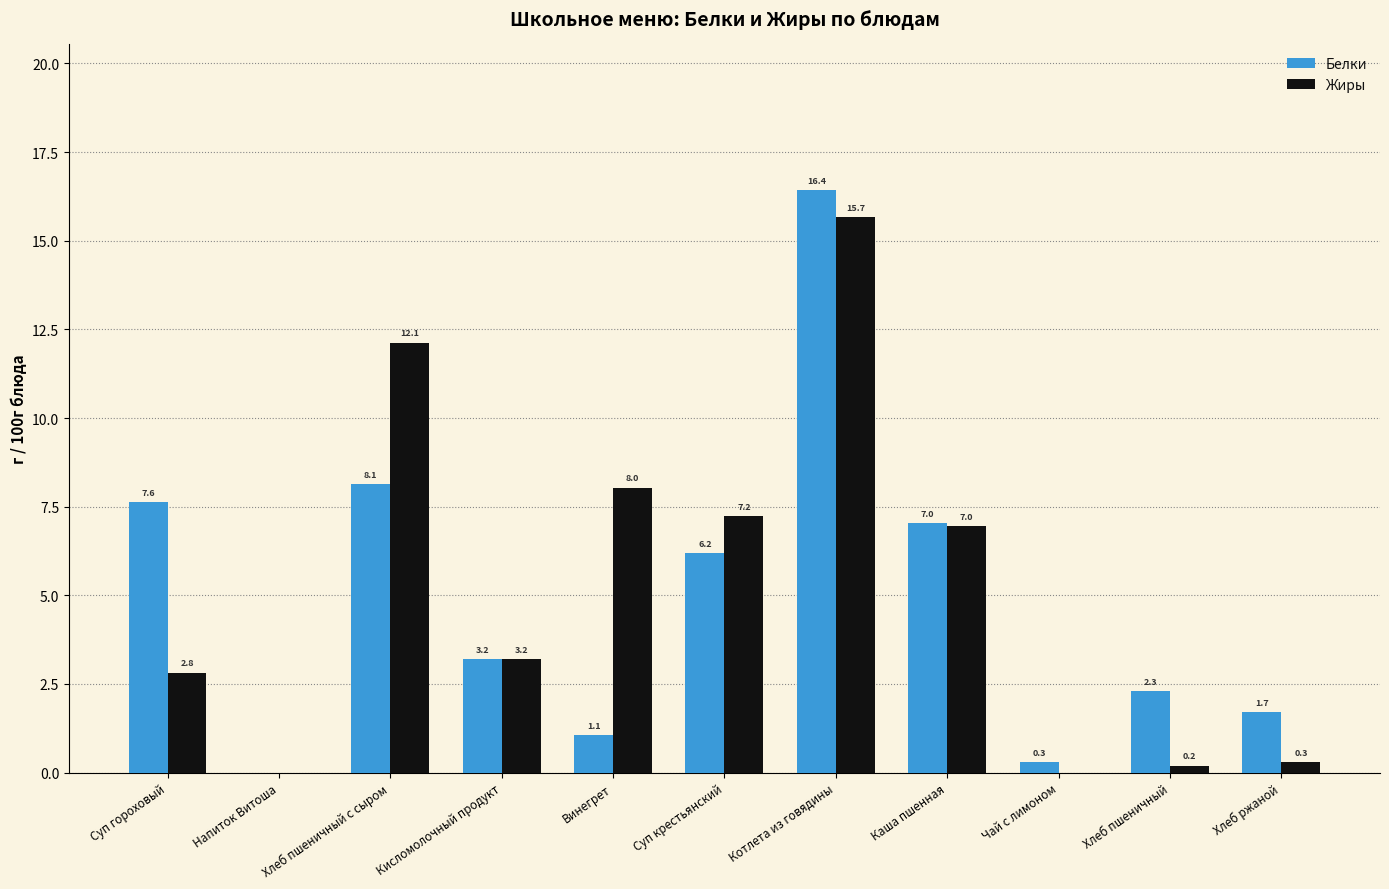

How many groups of bars are there?

11